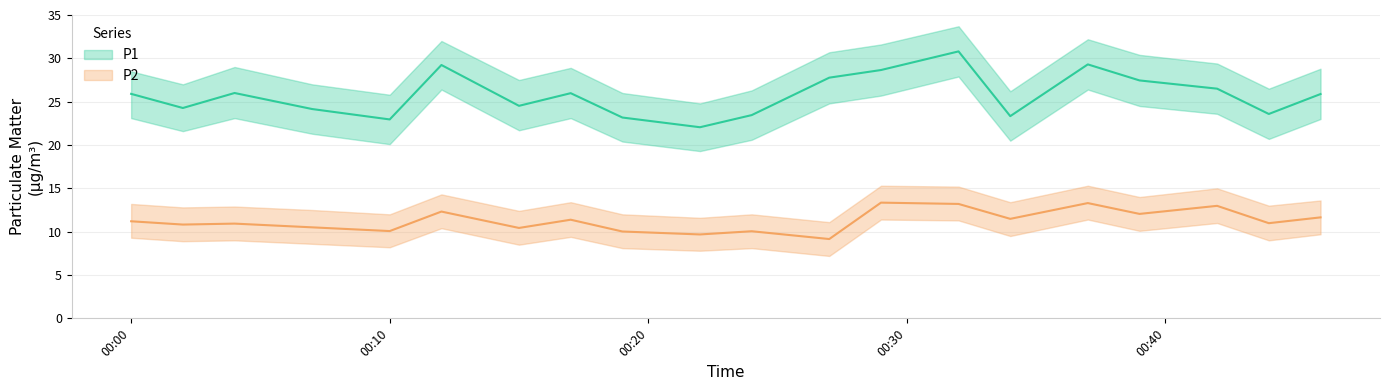

What is the value of the P1 point at the 4th from the left?

24.1